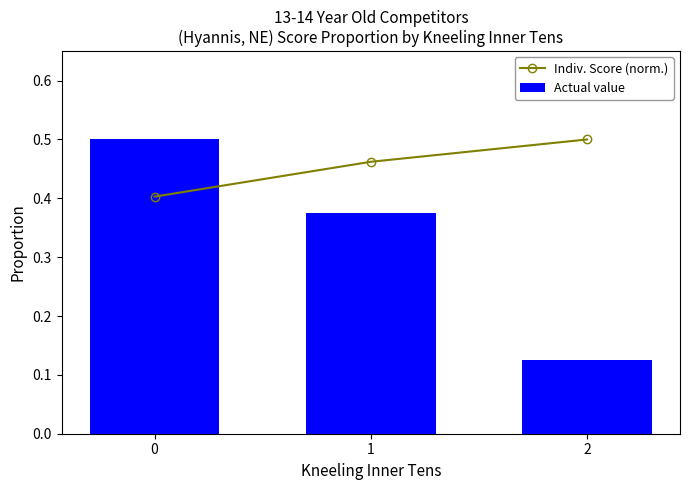

The value of Actual value at 2 is 0.1. True or false?

True